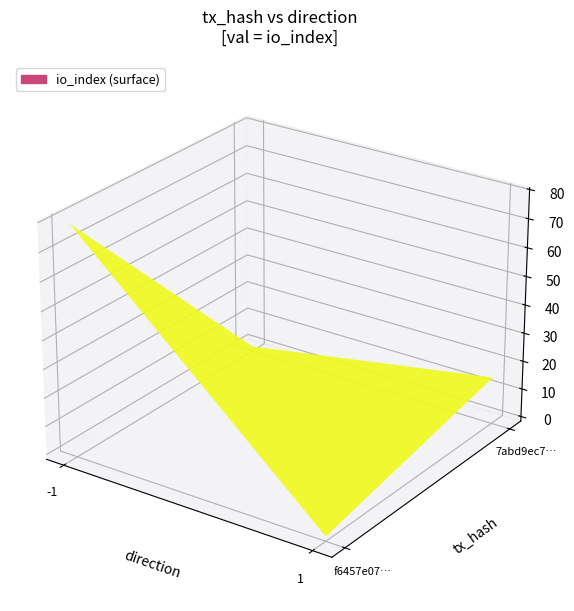

The value of f6457e07664942e9fbfabfc057a51f71dd6a3b0 at direction is -1. True or false?

True